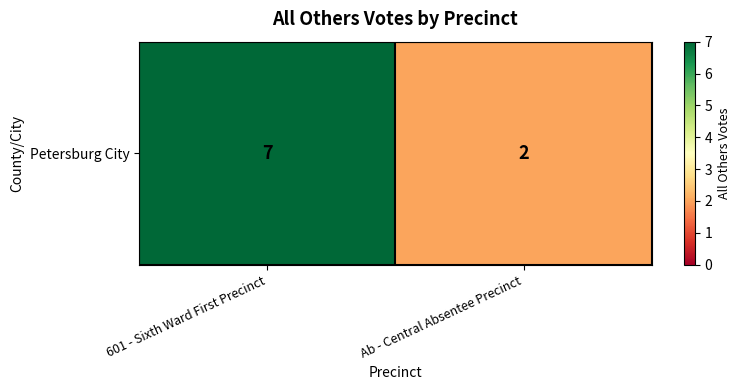

The value at 601 - Sixth Ward First Precinct is 9. True or false?

False